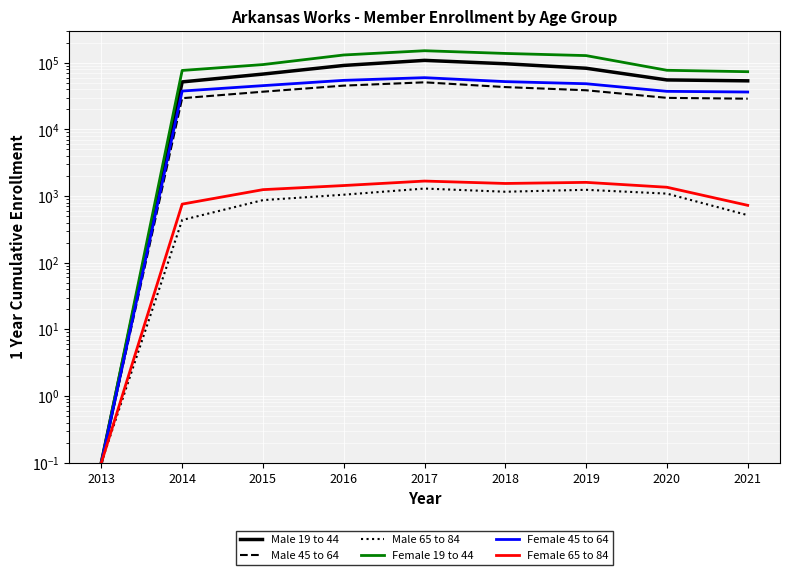

What is the difference between the highest and lowest values at 2018?

136857.0